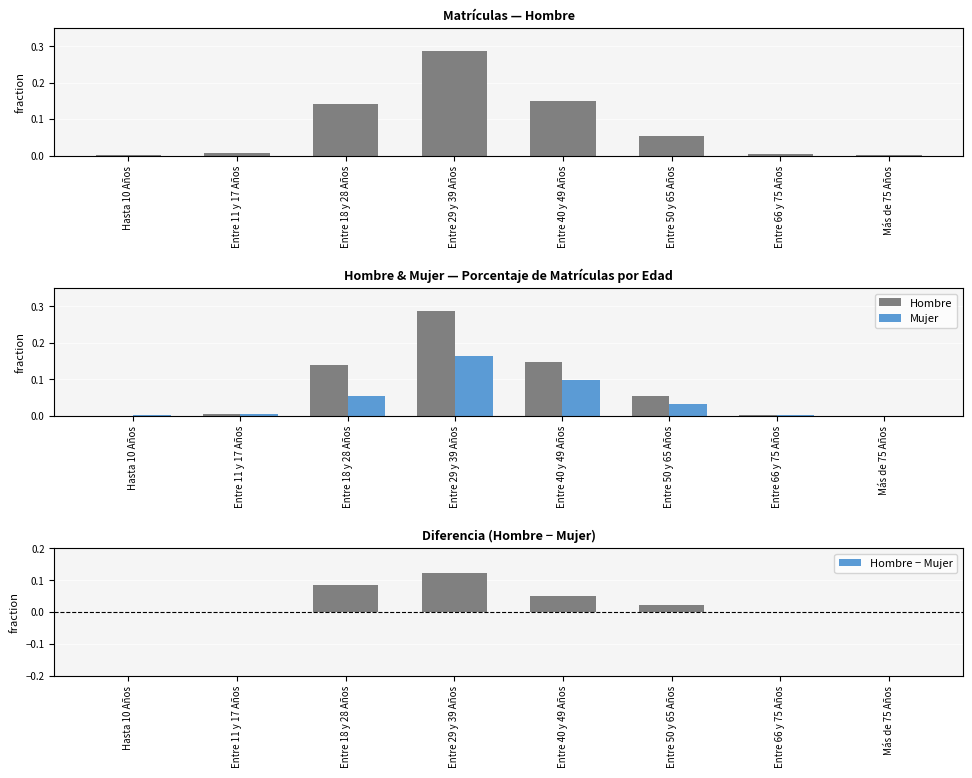

What is the value of the Mujer bar at the 5th from the left?

0.1